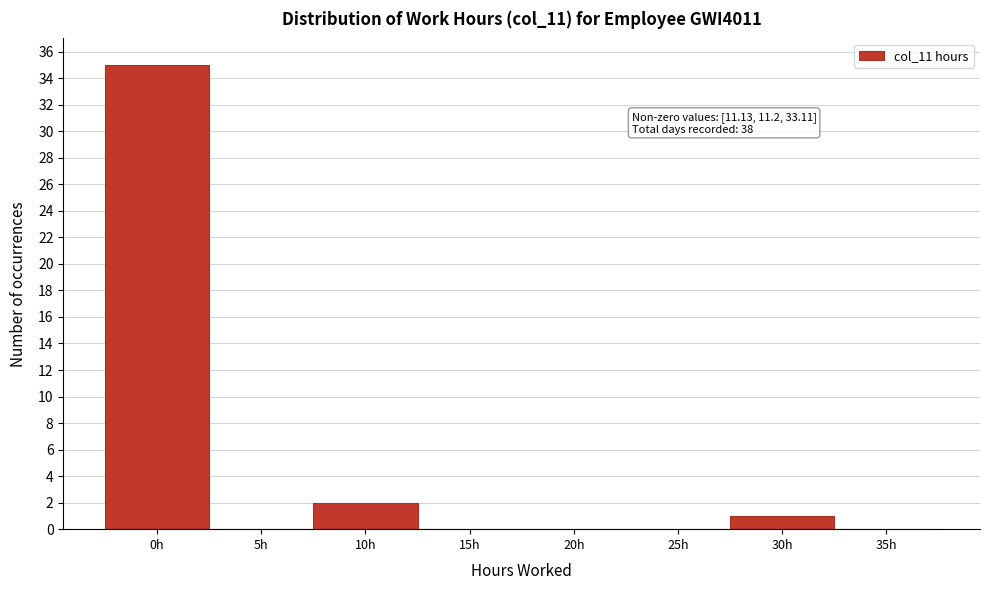

Reading right to left, transcribe all the data shown in this chart.

35h=0	30h=1	25h=0	20h=0	15h=0	10h=2	5h=0	0h=35